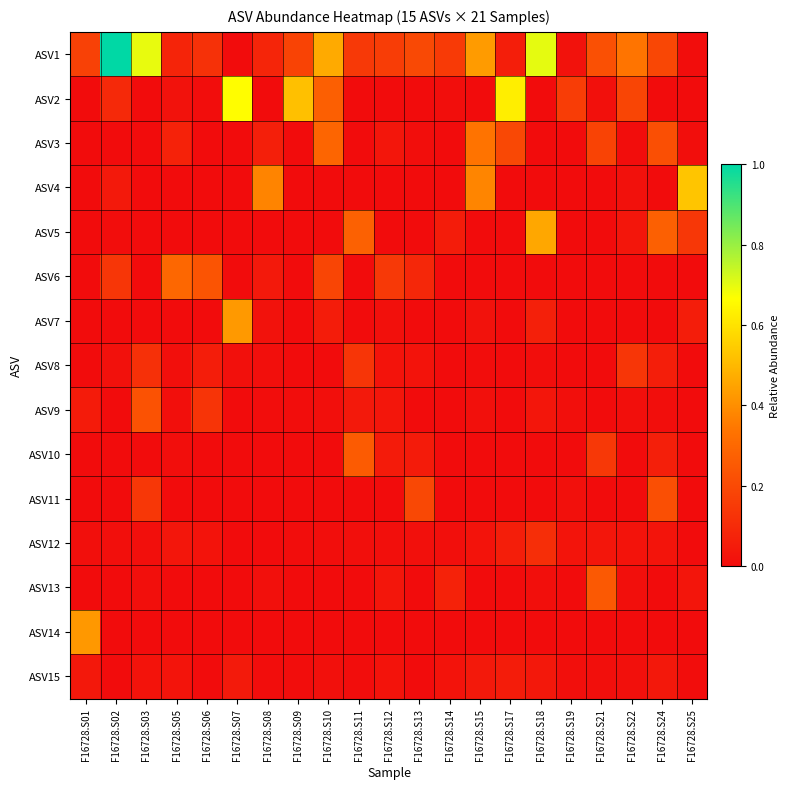

At which category is the sum across all series the highest?

F16728.S18